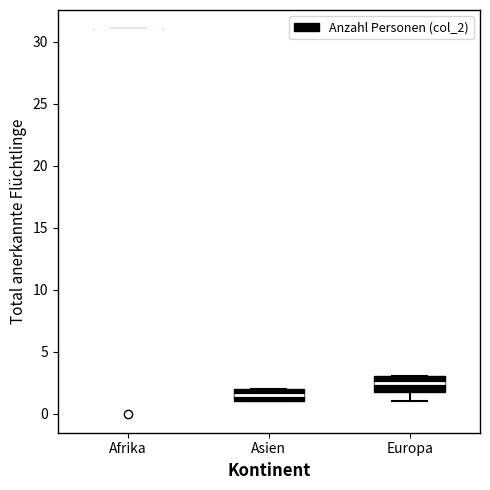

Reading left to right, transcribe this box plot: for each box, give where its median line is, the range the box spans, and where its two whiskers end, as read against the y-axis. The values are not printed on the chart, so give them approximately, as read against the axis.

Afrika: box collapsed to a line at 31.0, whiskers 31.0 to 31.0
Asien: median 1.5, box 1.0 to 2.0, whiskers 1.0 to 2.0
Europa: median 2.5, box 2.0 to 3.0, whiskers 1.0 to 3.0